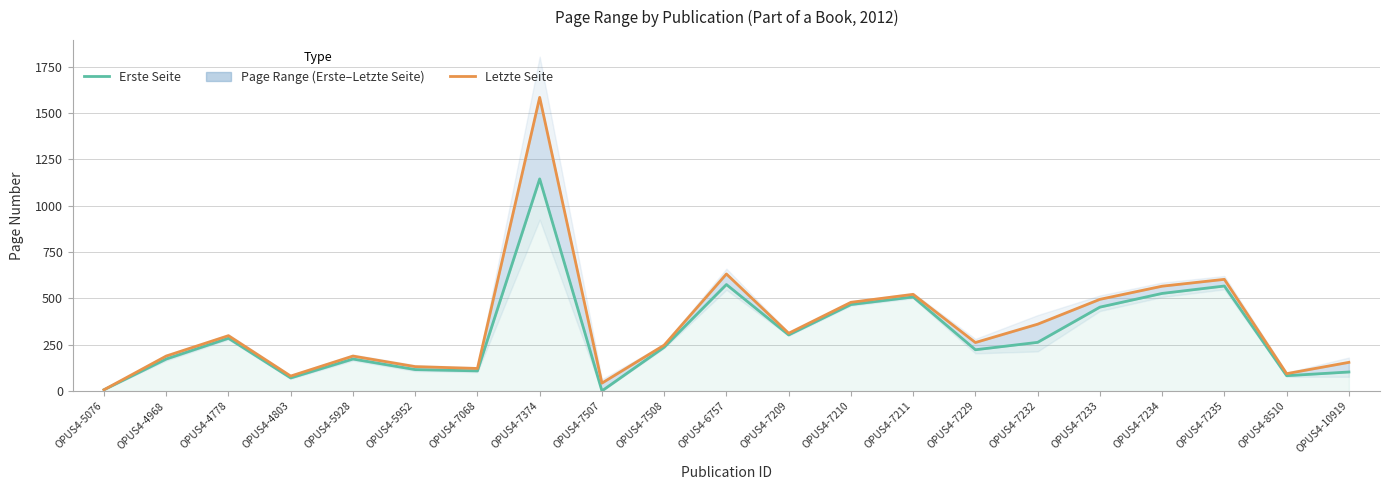

True or false: Erste Seite has a value of 794 at OPUS4-7210.

False